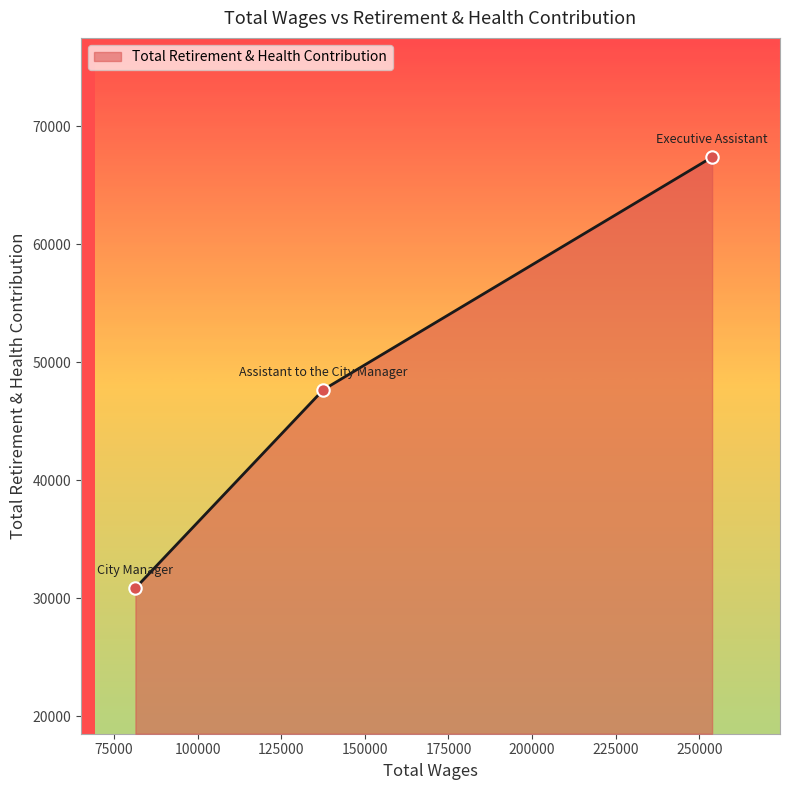

What is the greatest value displayed?

67369